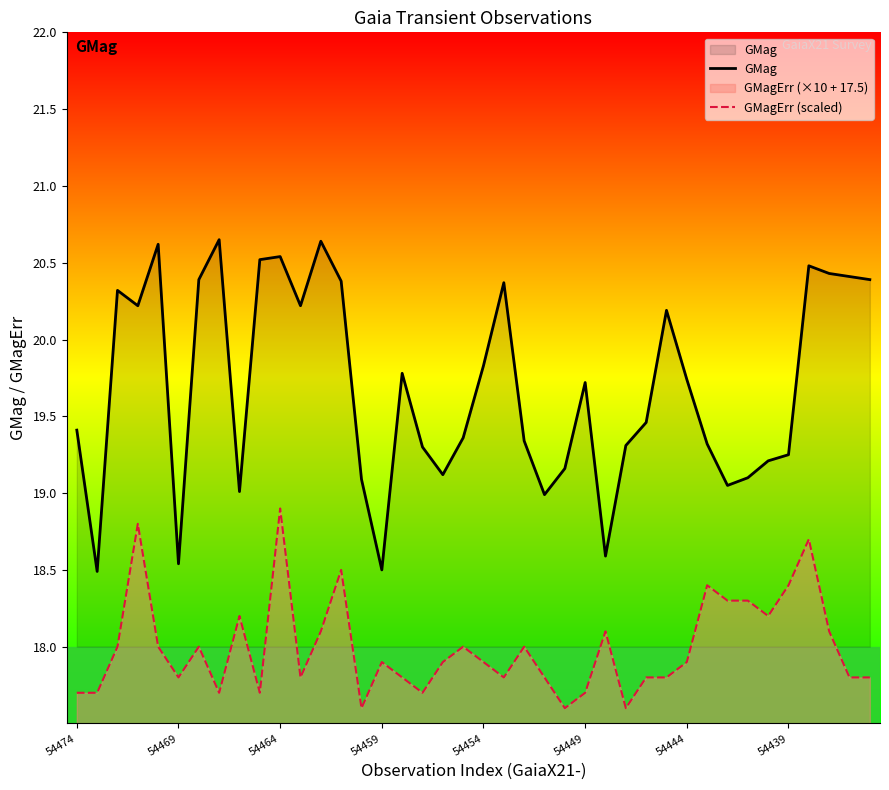

True or false: GMagErr (scaled) and GMag cross at least once.

False